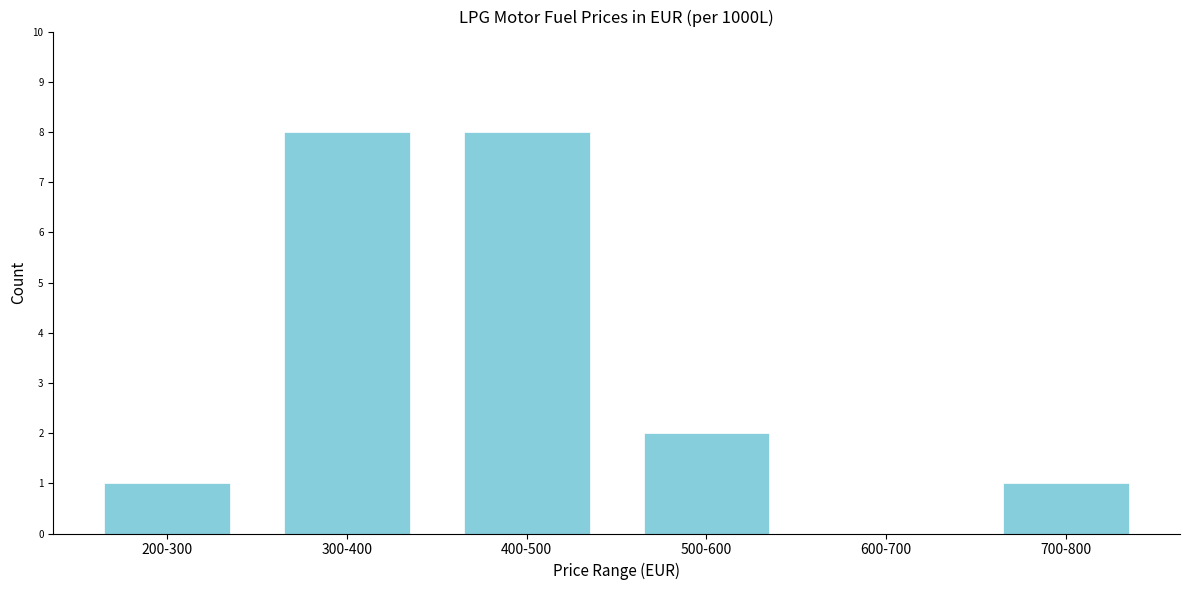

Reading left to right, transcribe all the data shown in this chart.

200-300=1	300-400=8	400-500=8	500-600=2	600-700=0	700-800=1